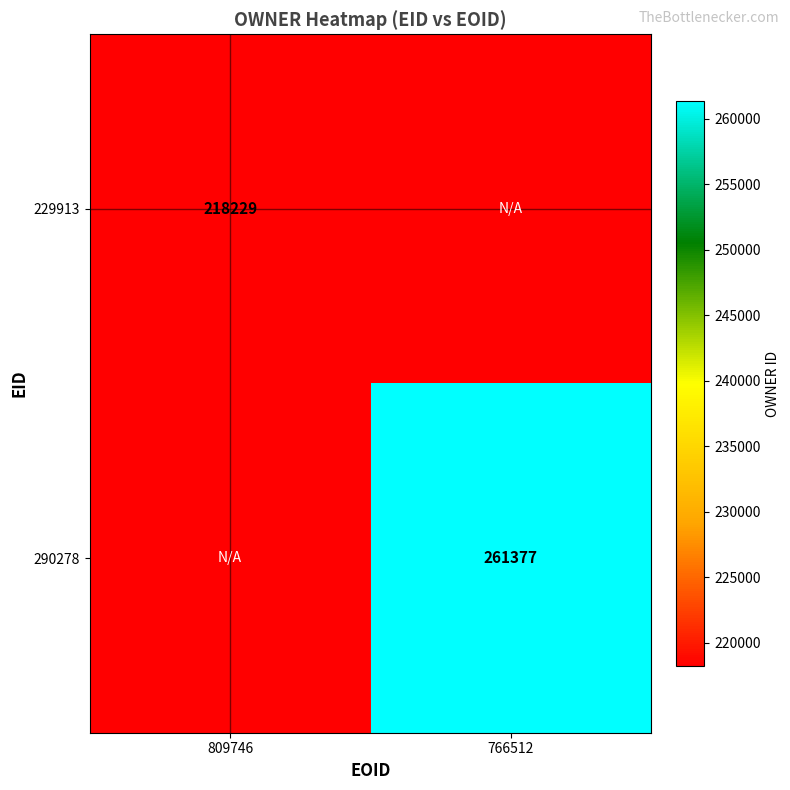

What is the minimum value shown in the chart?

218229.0